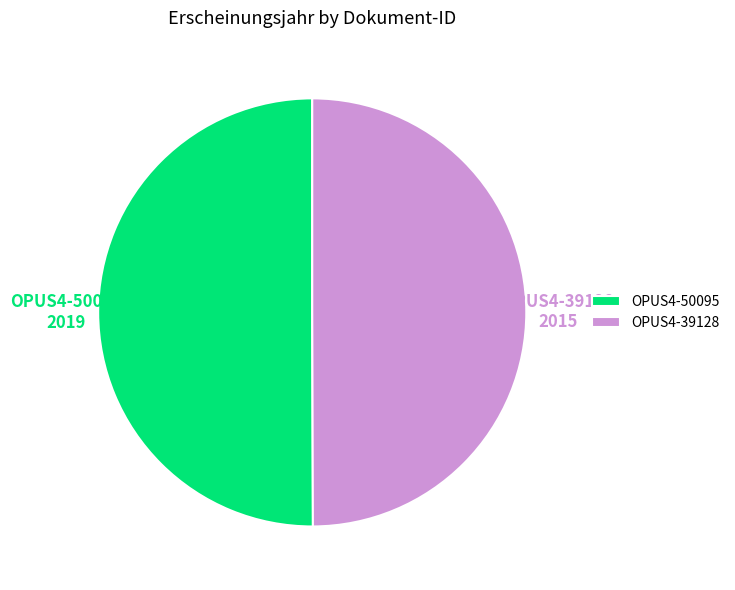

Is it true that OPUS4-39128 is 57% of the pie?

False